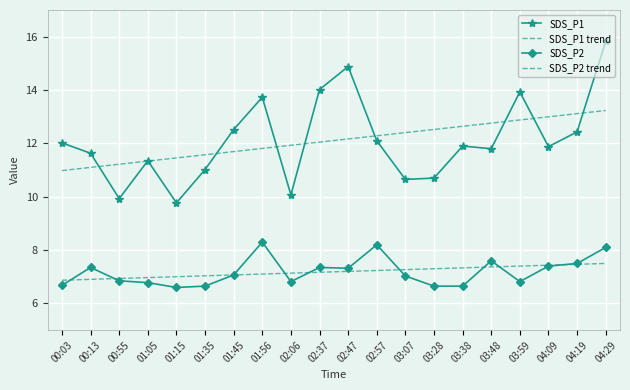

What are all the series names shown in the legend?

SDS_P1, SDS_P1 trend, SDS_P2, SDS_P2 trend